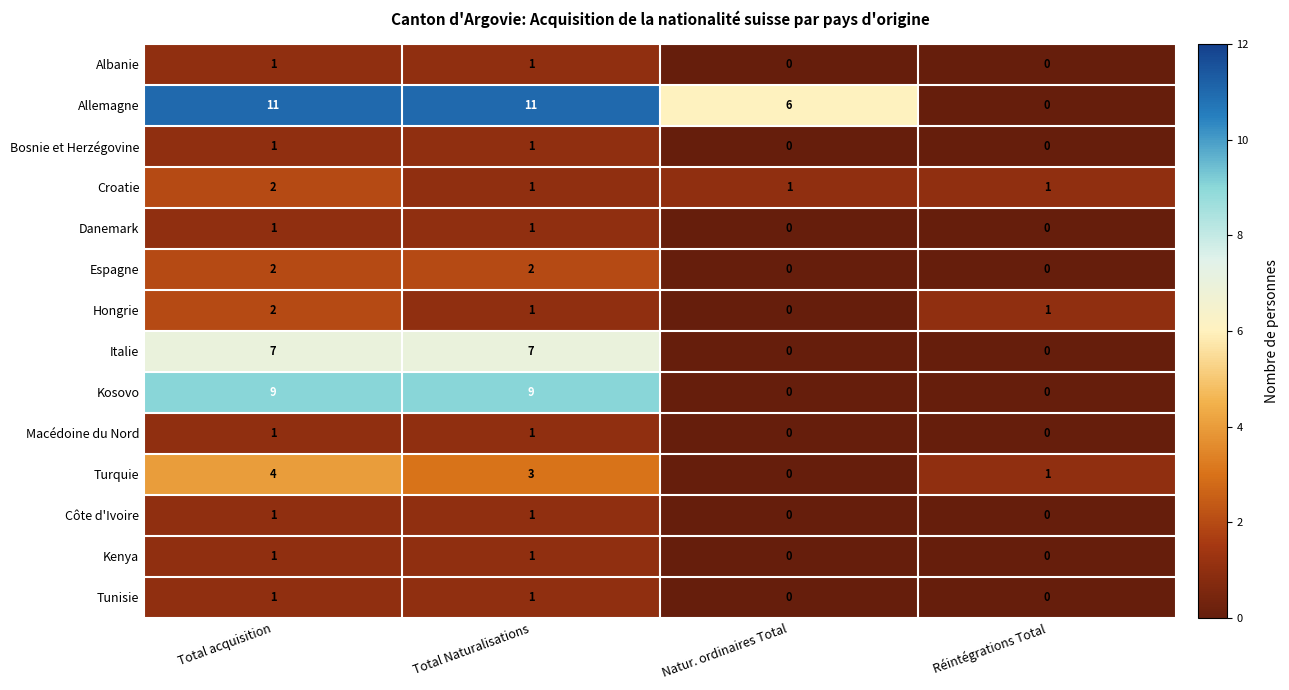

The value of Croatie at Total acquisition is 2. True or false?

True